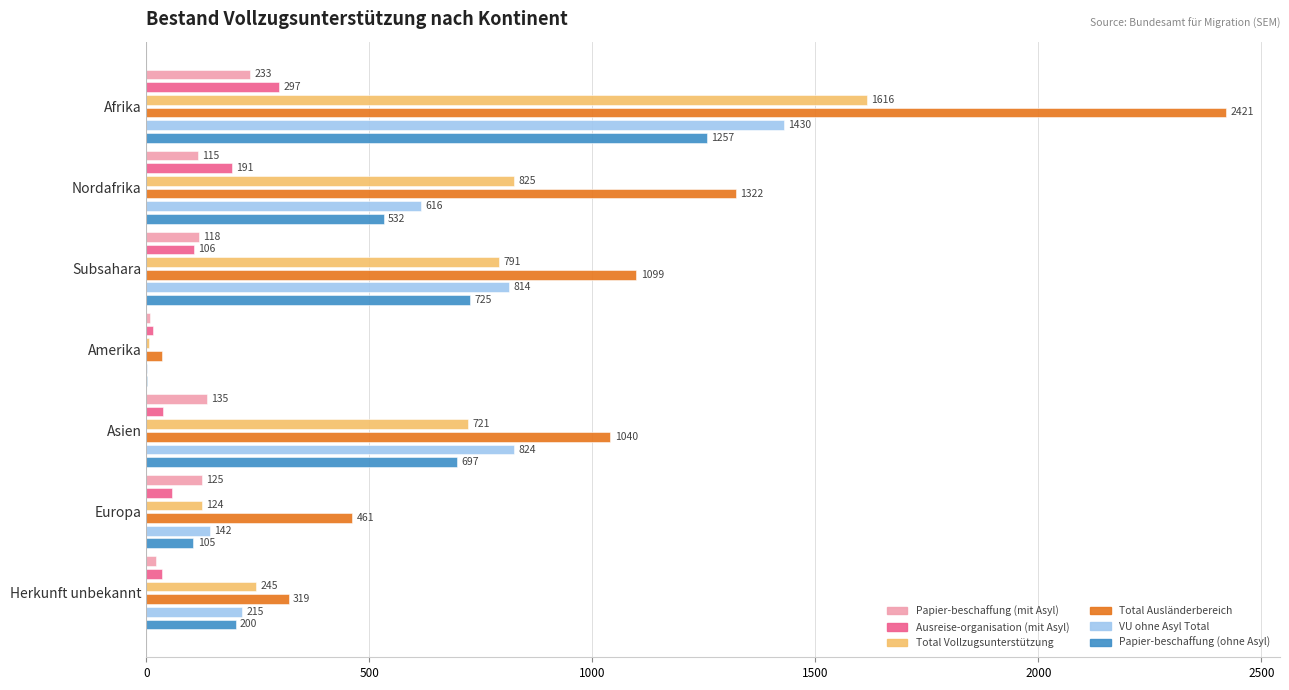

What is the maximum value for Total Ausländerbereich?

2421